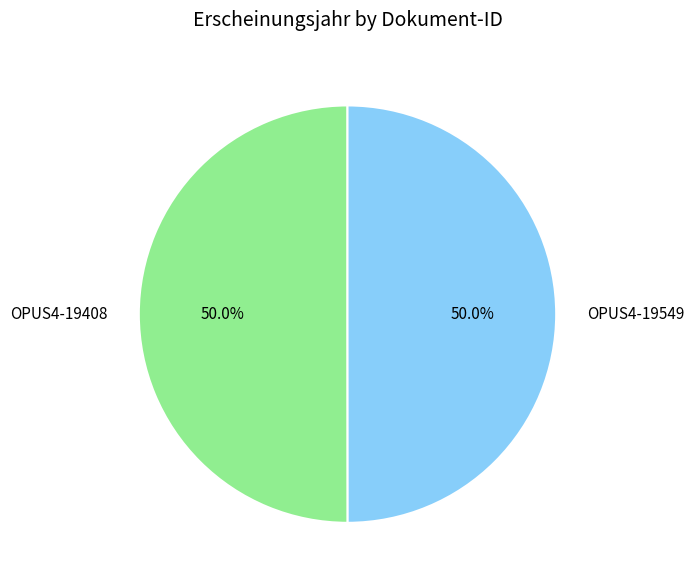

Approximately how many times larger is the value at OPUS4-19408 compared to OPUS4-19549?

1.0